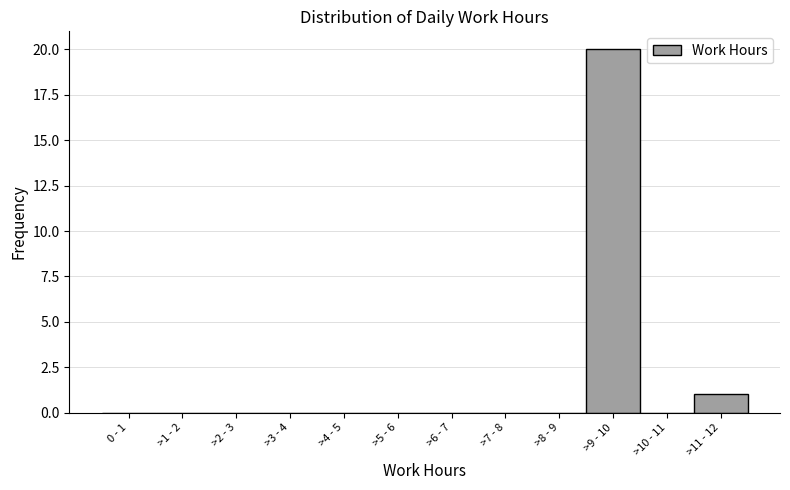

Reading right to left, transcribe all the data shown in this chart.

>11 - 12=1	>10 - 11=0	>9 - 10=20	>8 - 9=0	>7 - 8=0	>6 - 7=0	>5 - 6=0	>4 - 5=0	>3 - 4=0	>2 - 3=0	>1 - 2=0	0 - 1=0